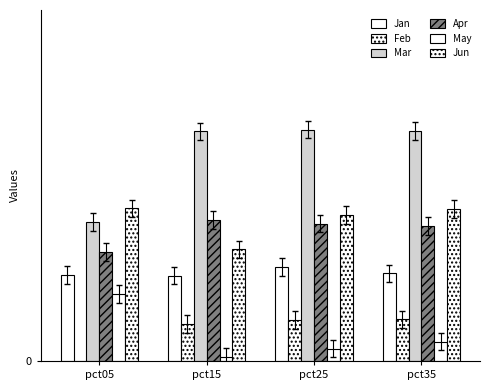

At which category is the sum across all series the highest?

pct35